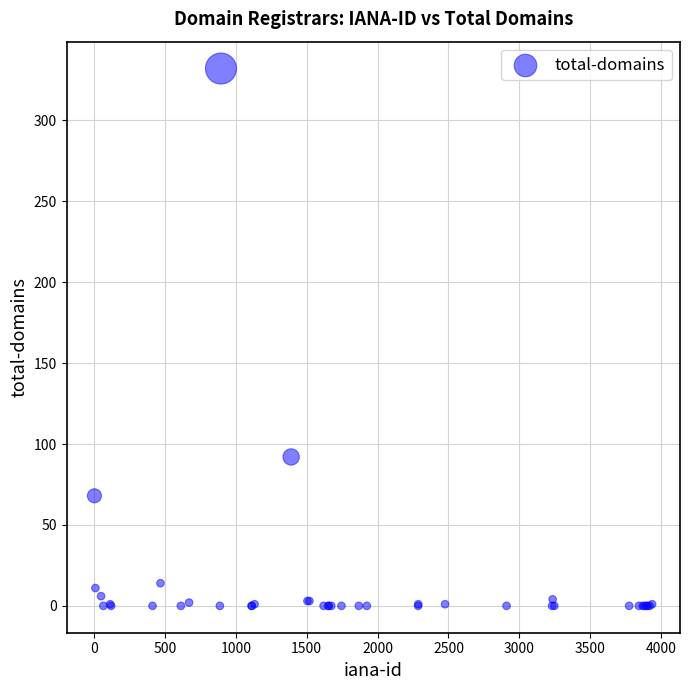

What Y value in the scatter plot is closest to 166?

92